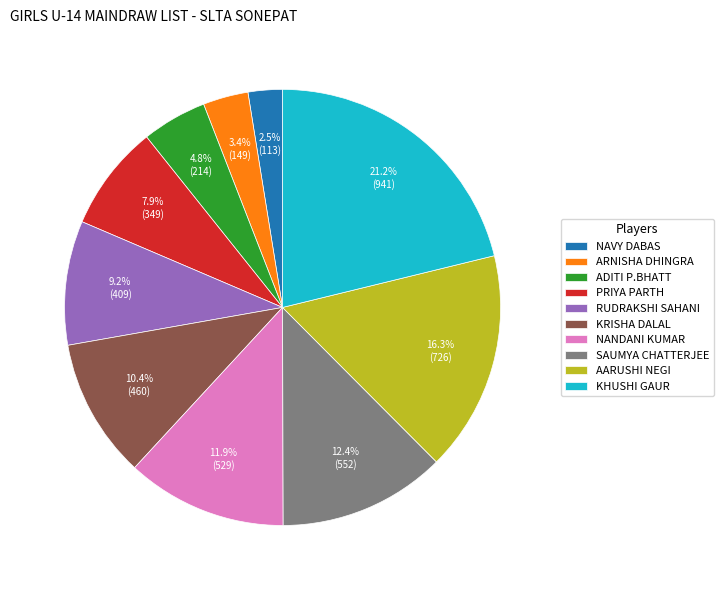

Is the sum of ARNISHA DHINGRA and PRIYA PARTH greater than half?

No